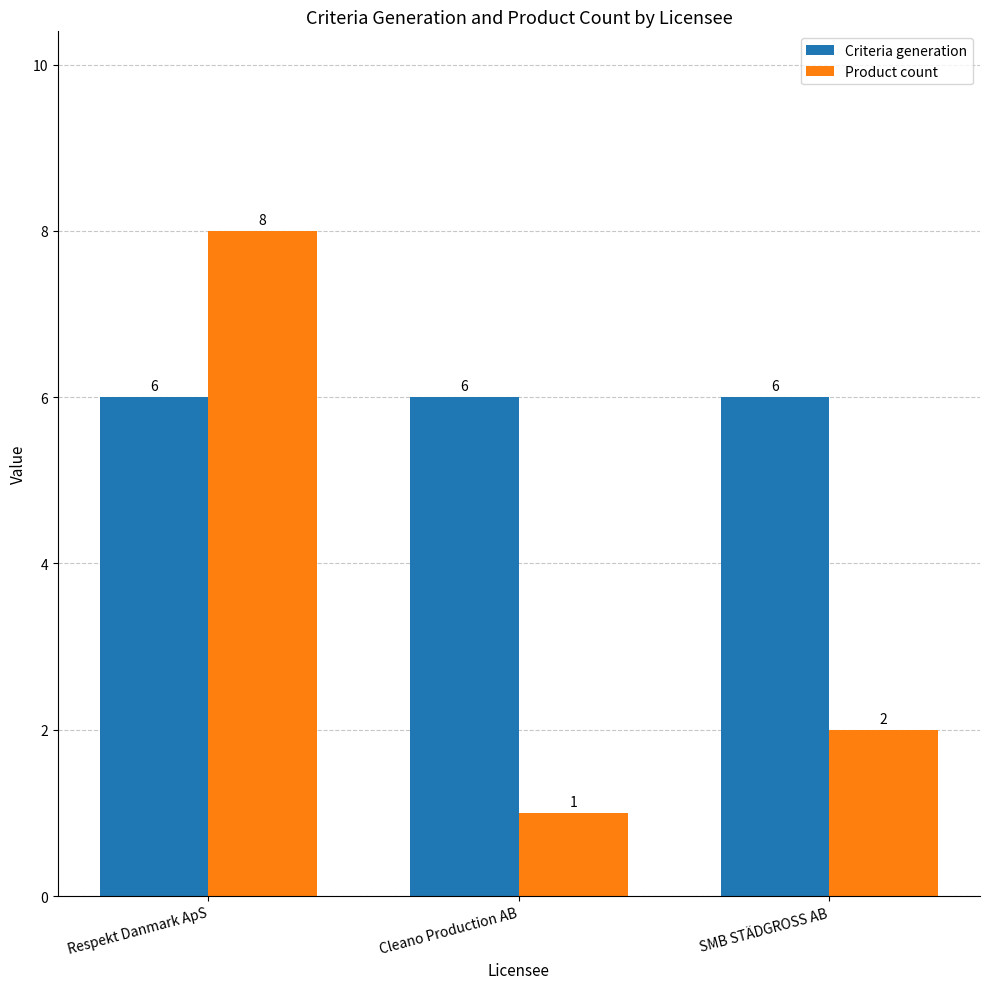

Which series changed the most between Respekt Danmark ApS and Cleano Production AB?

Product count